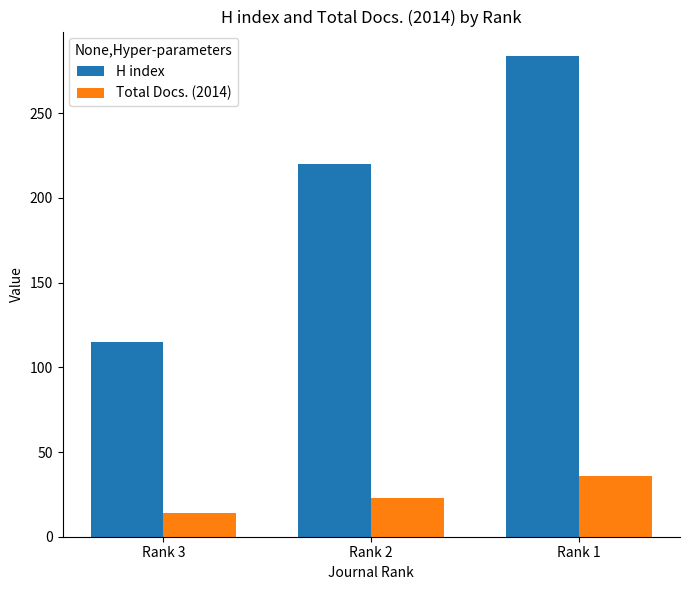

Rank the series by their average value, from lowest to highest.

Total Docs. (2014), H index